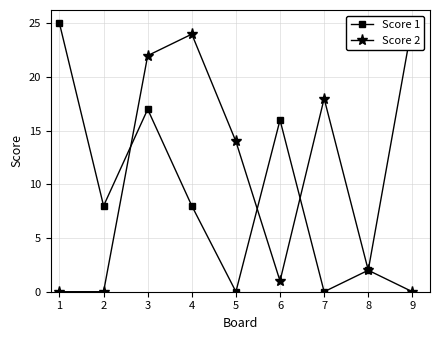

Is this an area chart (filled region under the line)?

No